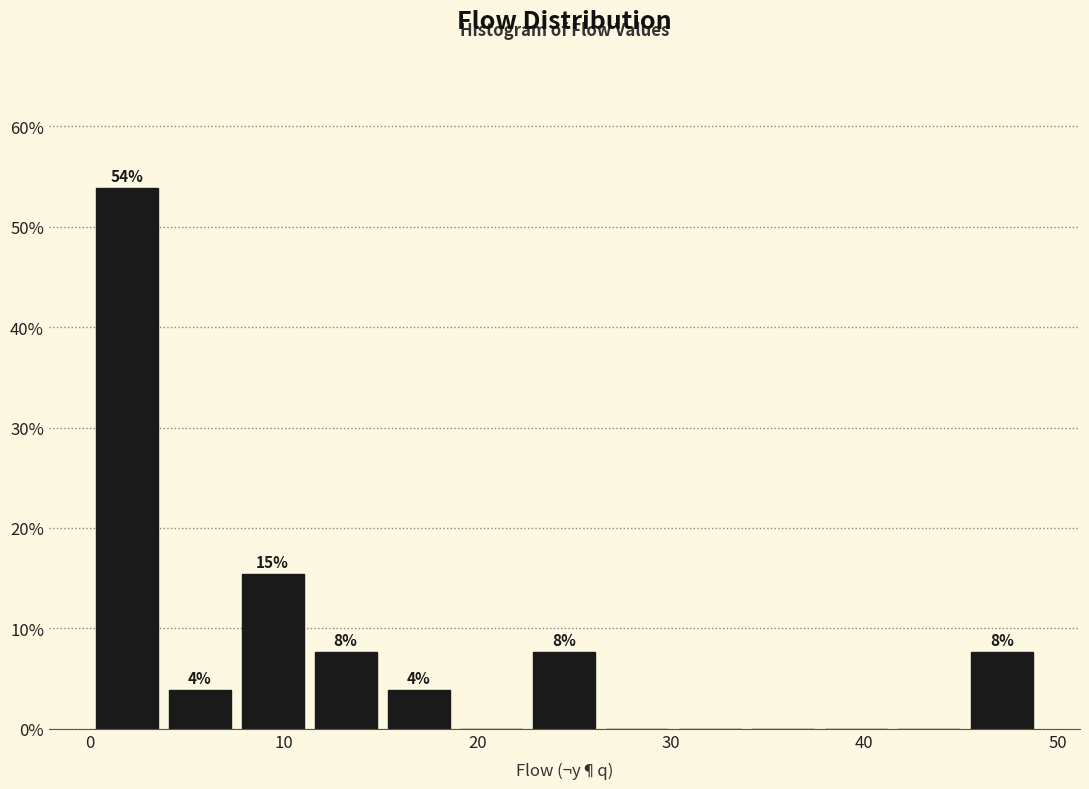

Read against the x-axis, roughly where is the centre of the tallest bar?

2